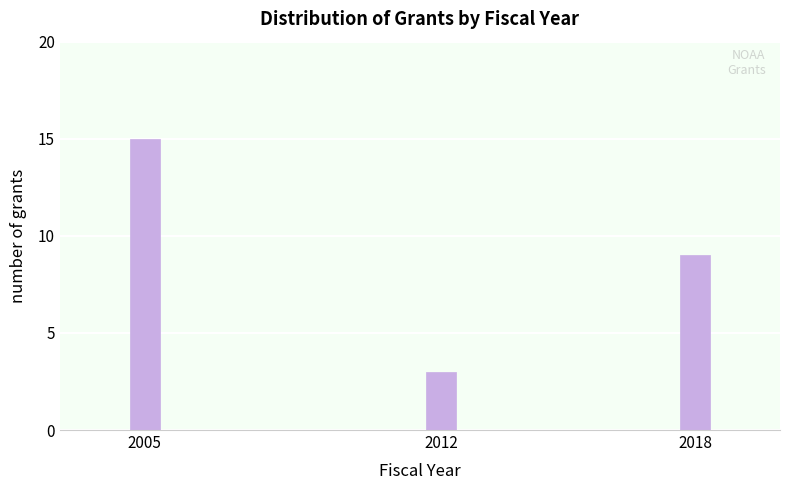

Reading right to left, list all the values displayed in this chart.

9	3	15